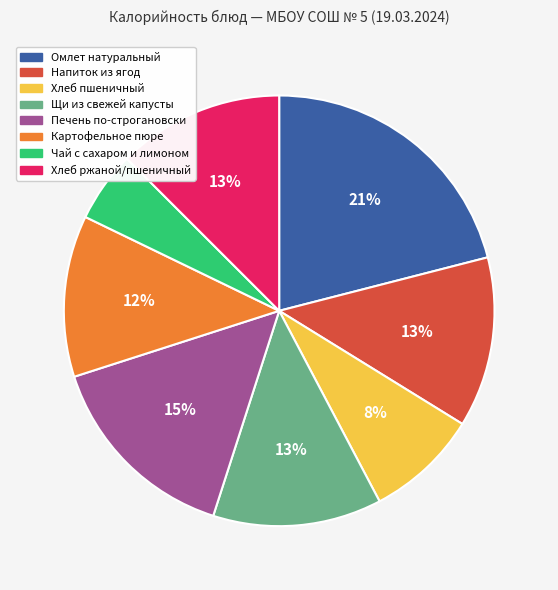

To the nearest percent, what portion does Картофельное пюре represent?

12%